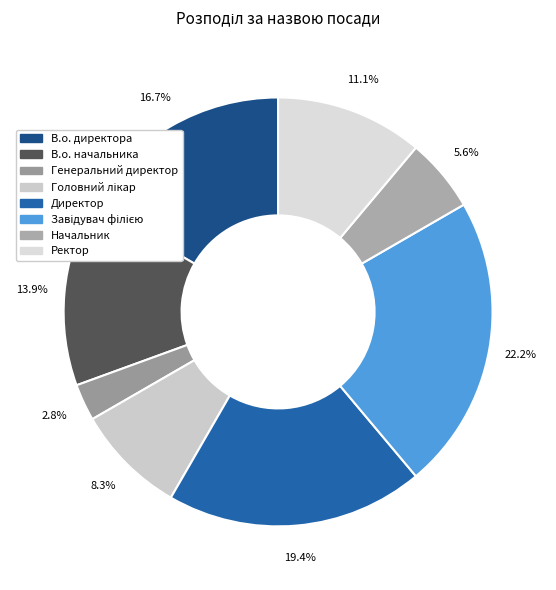

Is it true that В.о. директора is 17% of the pie?

True